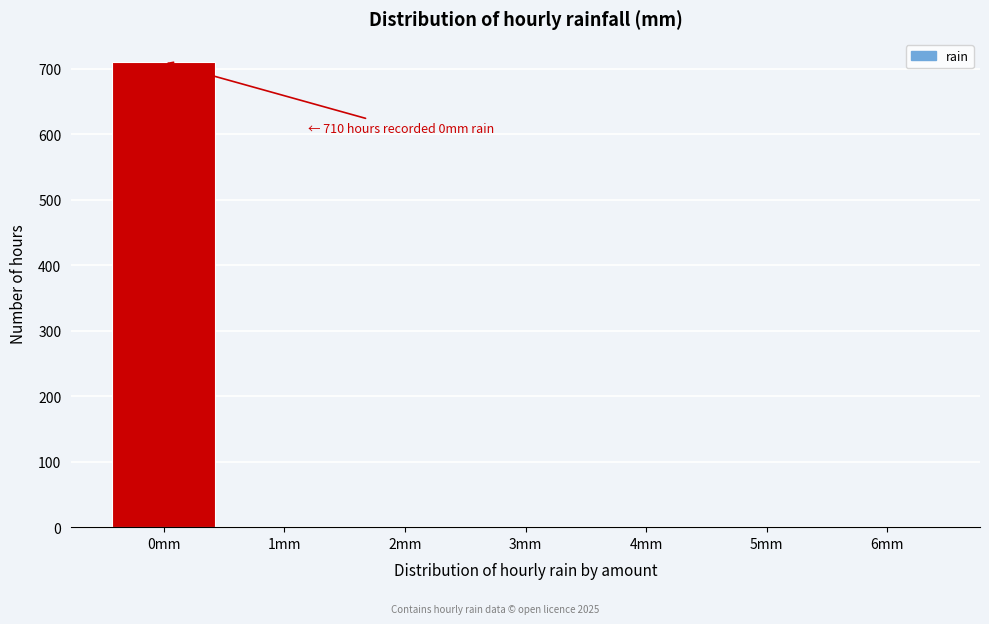

Reading left to right, what are all the values shown in this chart?

0mm=710	1mm=1	2mm=1	3mm=1	4mm=1	5mm=1	6mm=1